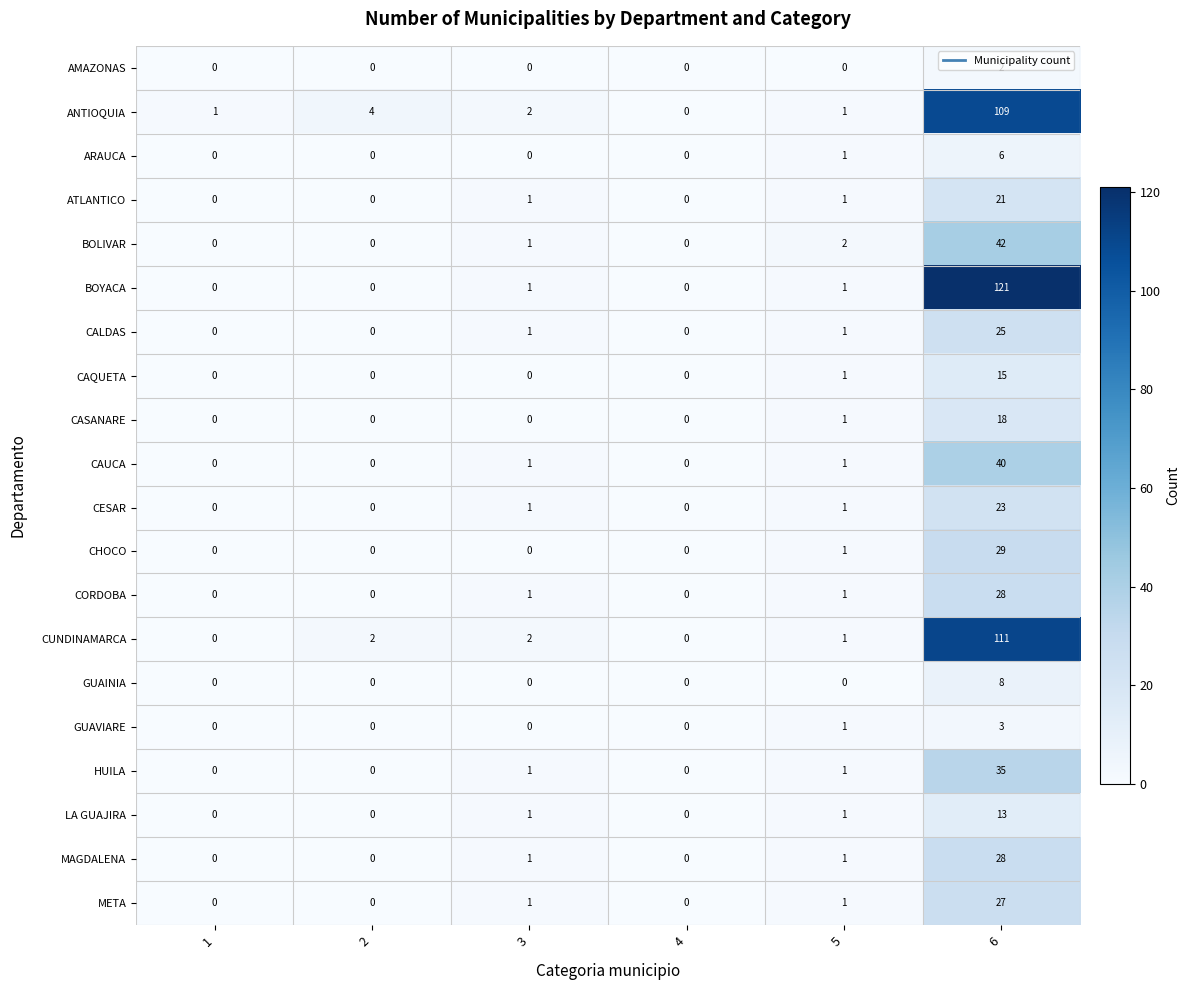

At how many categories does at least one series exceed 37?

1